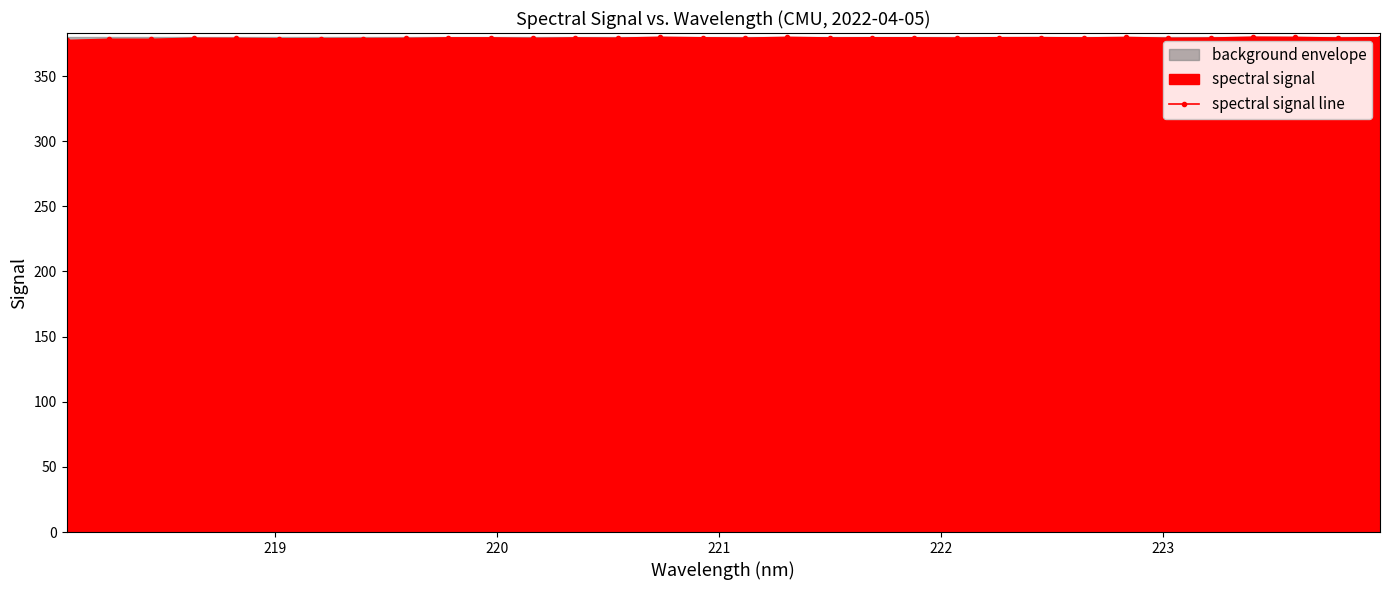

True or false: spectral signal line has more than 0 points higher than both neighbors.

True